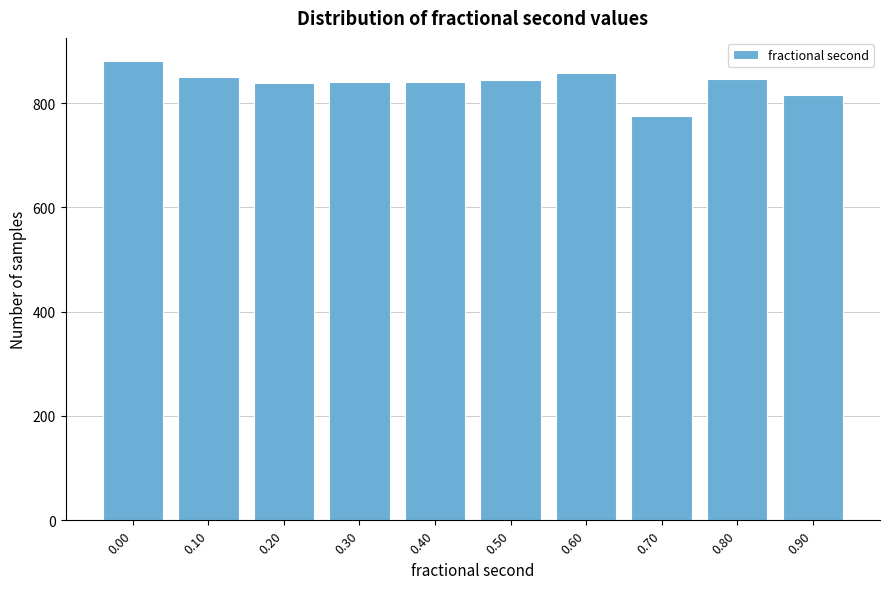

What is the difference between the values at 0.60 and 0.20?

19